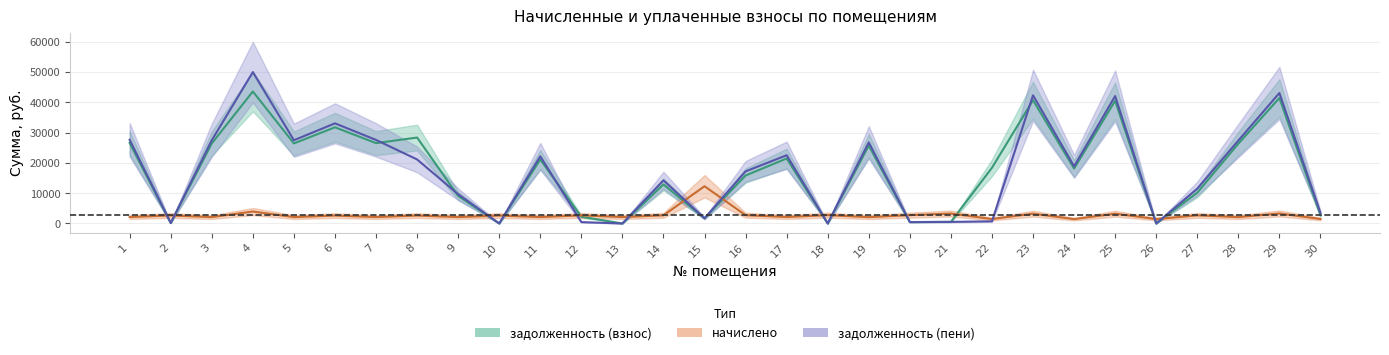

How many series are shown in this chart?

3